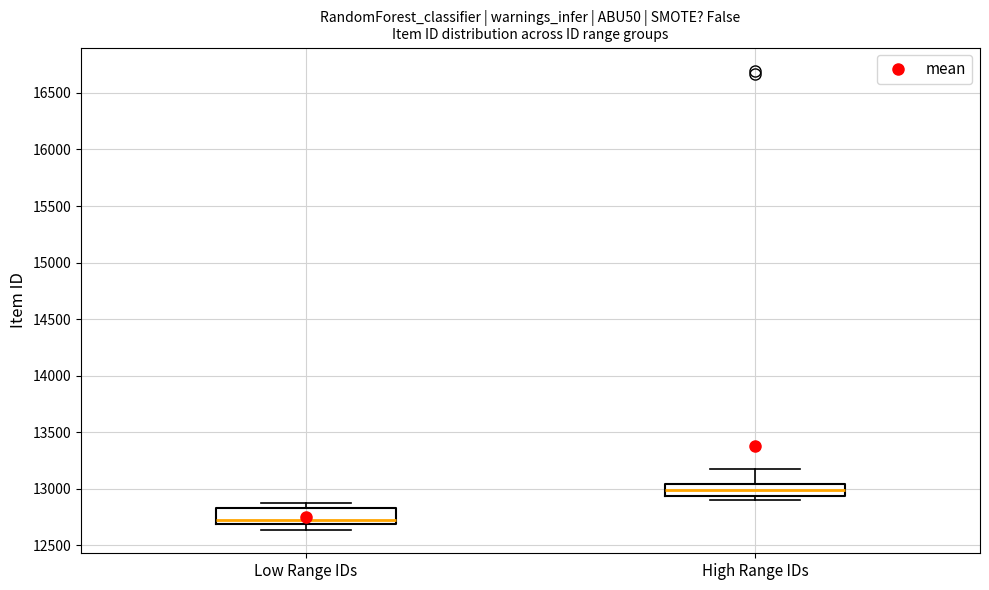

Reading left to right, read every box against the y-axis: the position of its median line, the range the box covers, and the ends of its whiskers. The values are not printed on the chart, so give them approximately, as read against the axis.

Low Range IDs: median 12700 (just above the box's lower edge), box 12700 to 12850, whiskers 12650 to 12900
High Range IDs: median 13000, box 12950 to 13050, whiskers 12900 to 13200